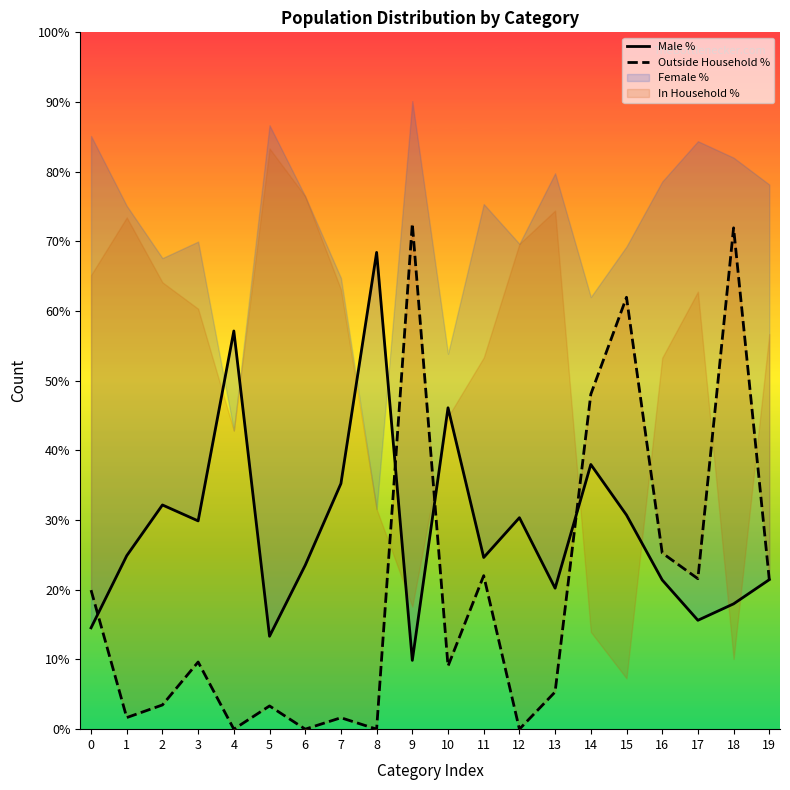

Which series has the widest spread of values?

Outside Household %